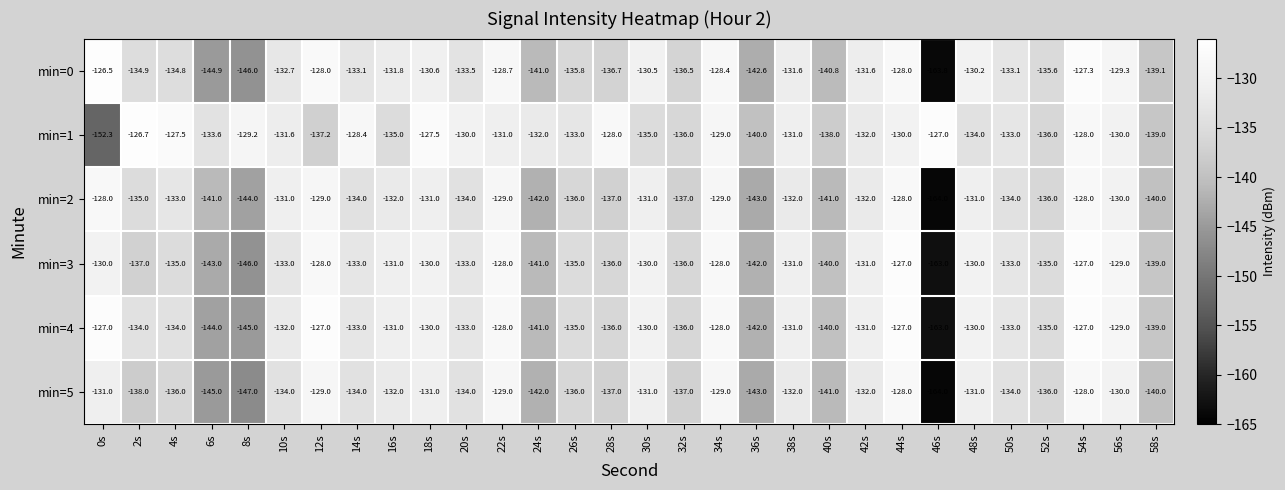

How many categories are shown in the chart?

30